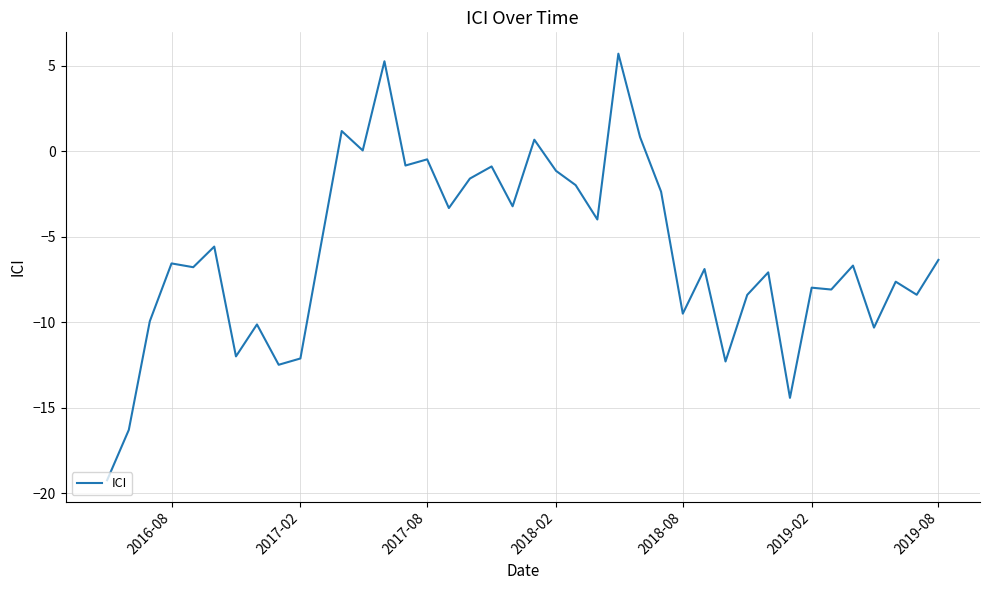

What is the maximum value shown in the chart?

5.7